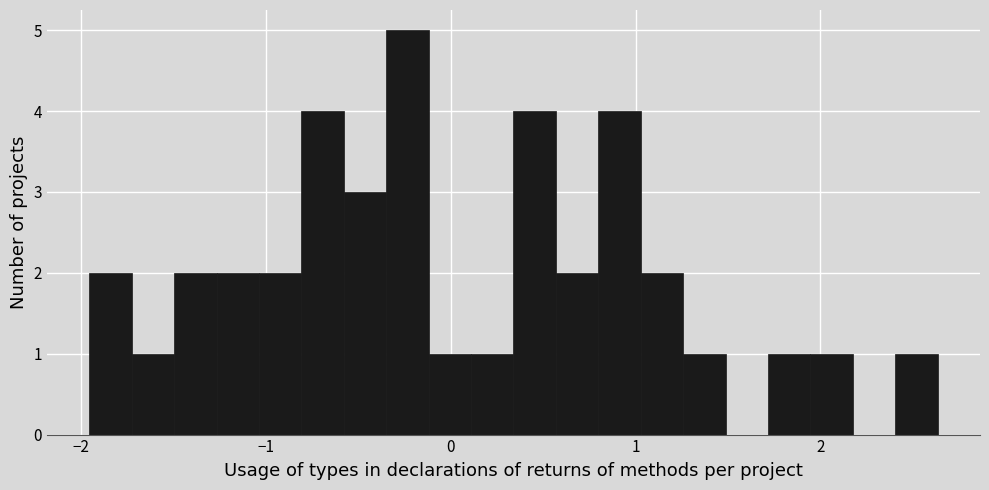

Read against the x-axis, roughly where is the centre of the tallest bar?

-0.2